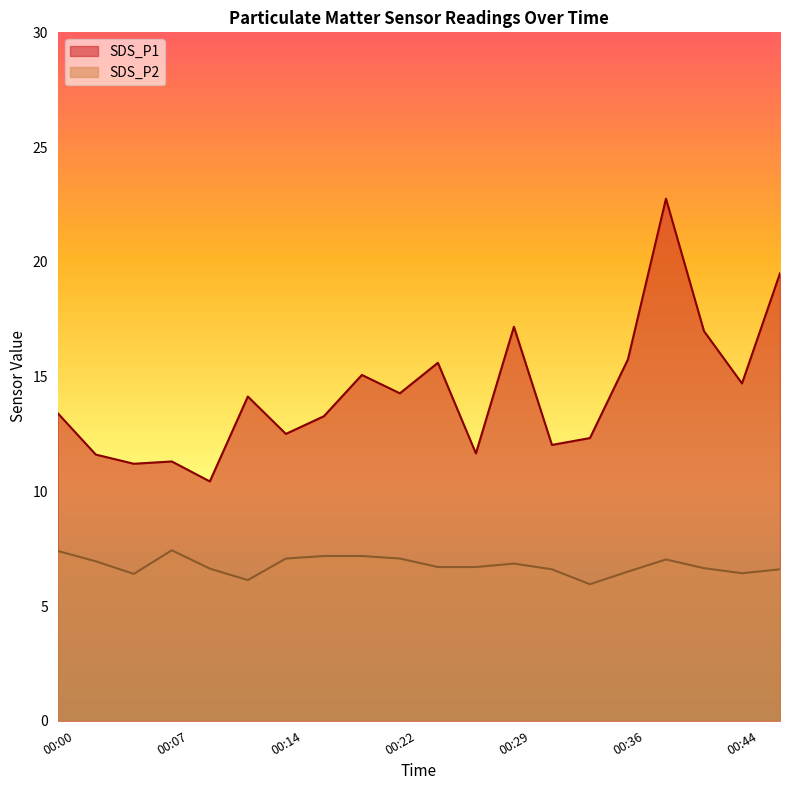

Where is the first local minimum for SDS_P1?

00:04